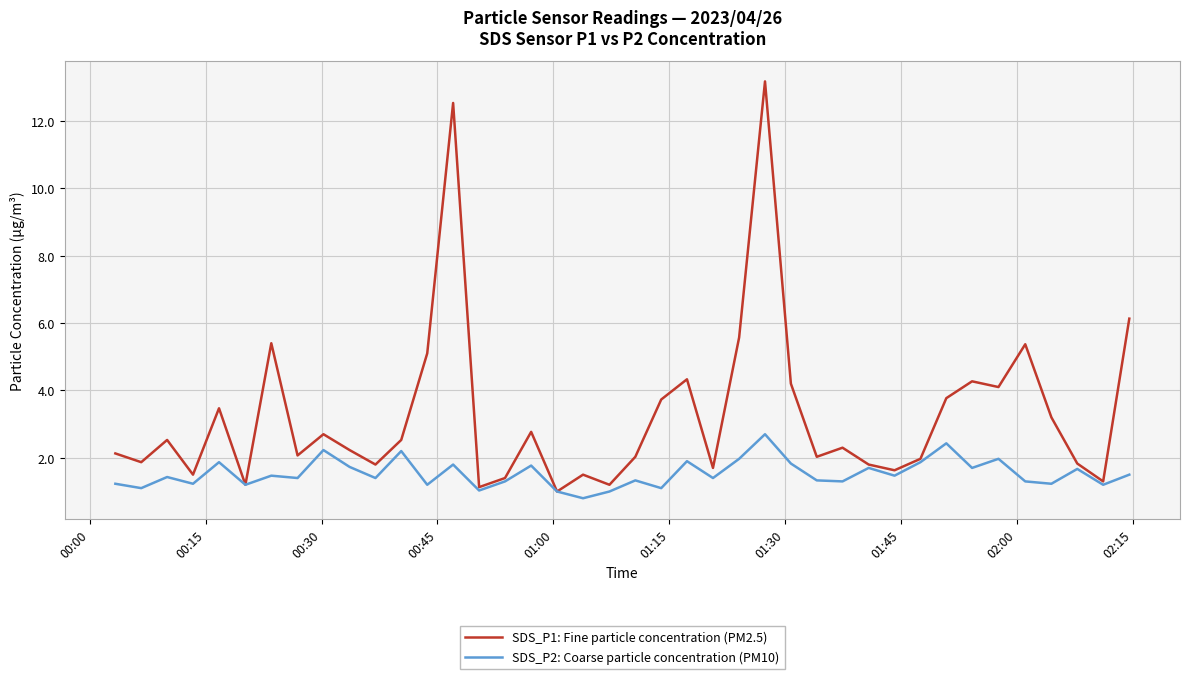

How many distinct data groups are displayed?

2